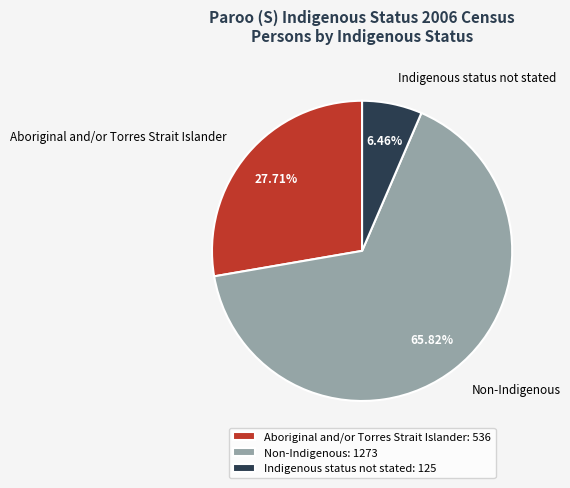

Count the number of slices in the pie.

3